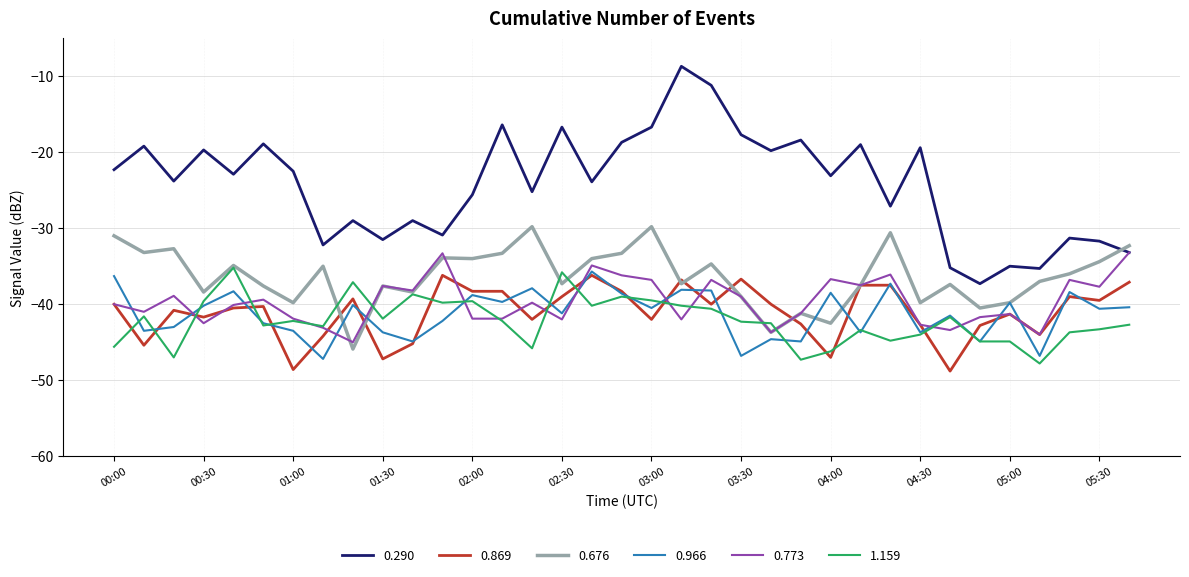

What is the greatest value displayed?

-8.7